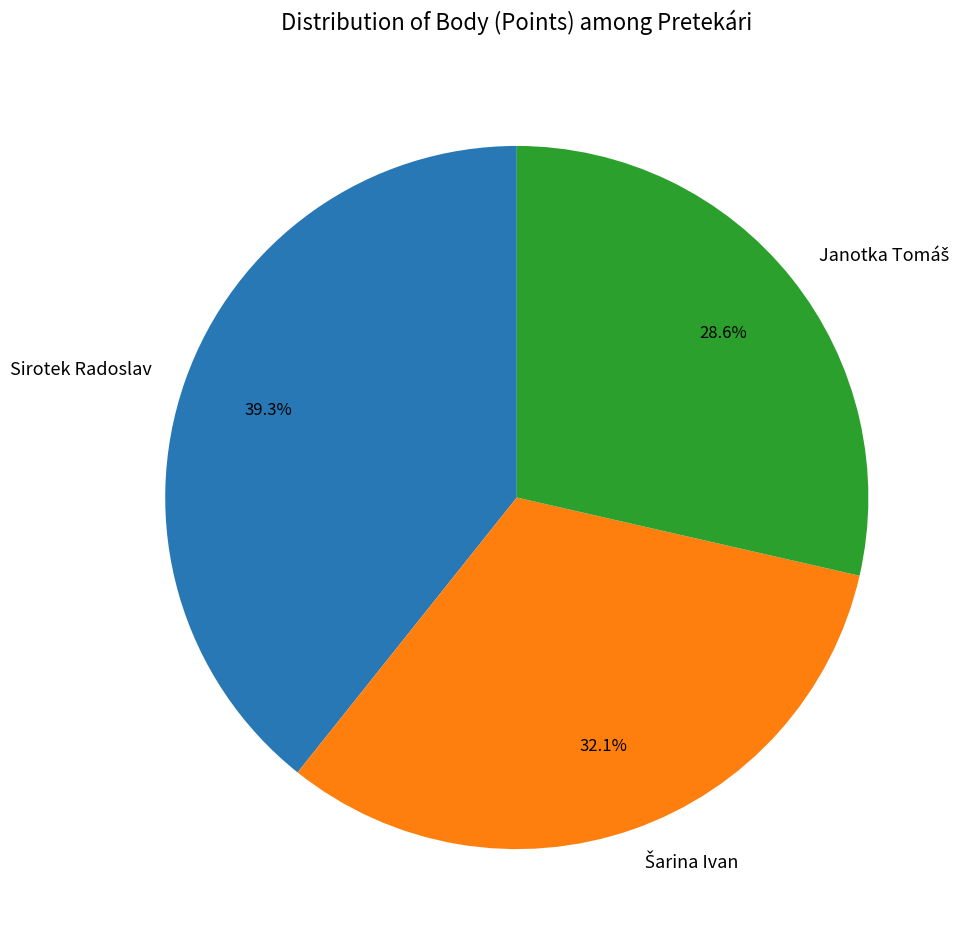

Is there a majority slice in this chart?

No